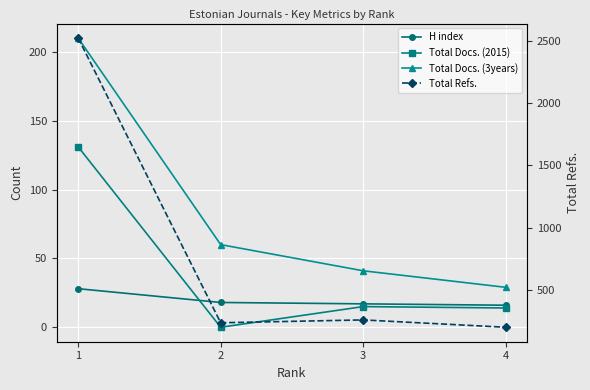

True or false: H index has more than 2 points higher than both neighbors.

False